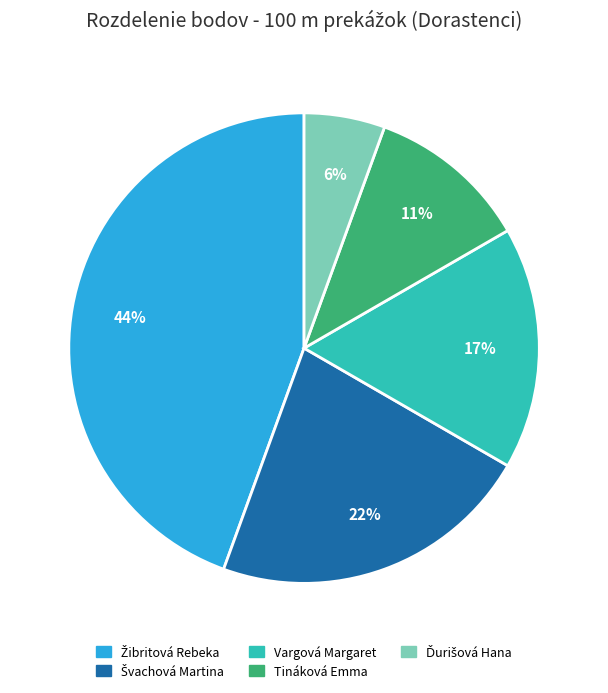

To the nearest percent, what portion does Tináková Emma represent?

11%